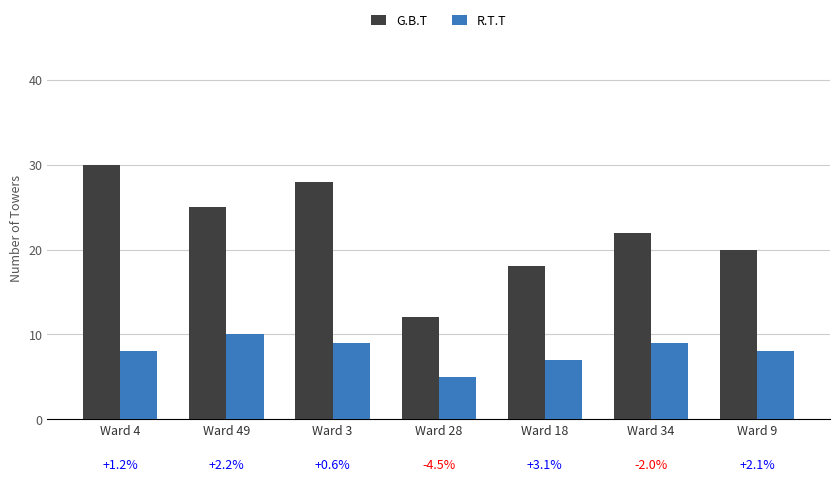

Reading right to left, extract all data points from this chart.

G.B.T: Ward 9=20	Ward 34=22	Ward 18=18	Ward 28=12	Ward 3=28	Ward 49=25	Ward 4=30
R.T.T: Ward 9=8	Ward 34=9	Ward 18=7	Ward 28=5	Ward 3=9	Ward 49=10	Ward 4=8